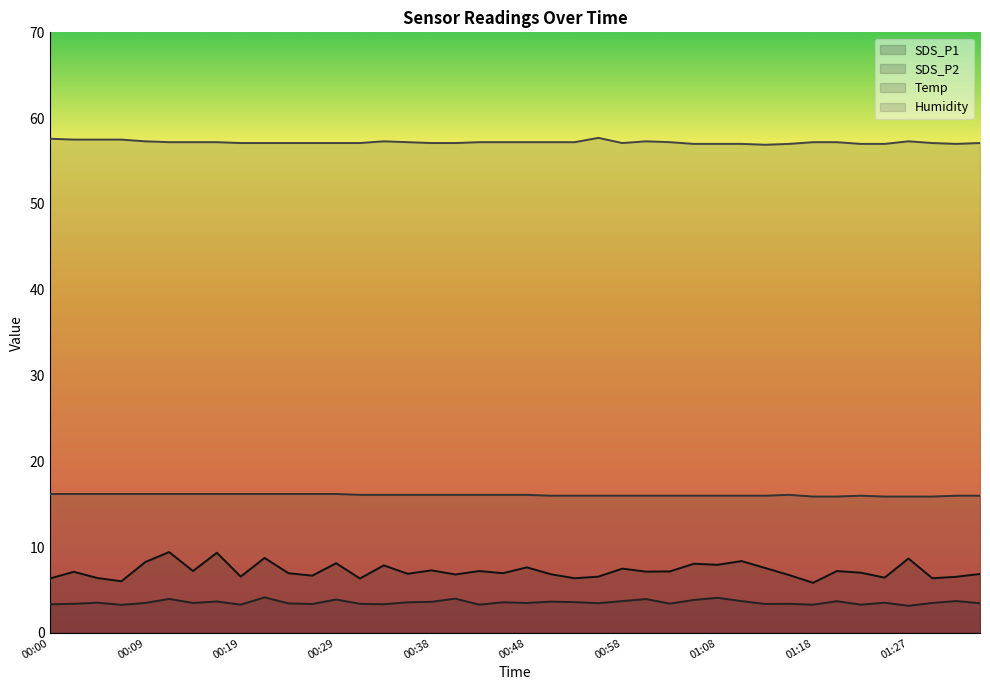

Which series has the largest total across all categories?

Humidity